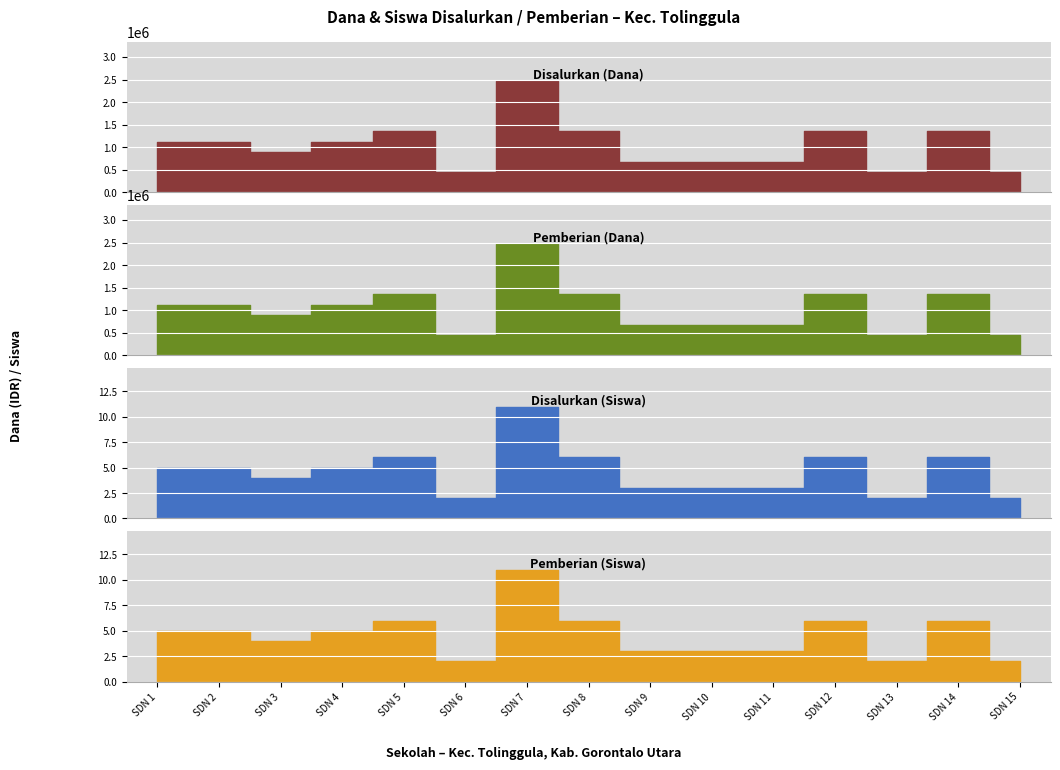

The value of Disalurkan (Dana) at SDN 1 is 1531883. True or false?

False